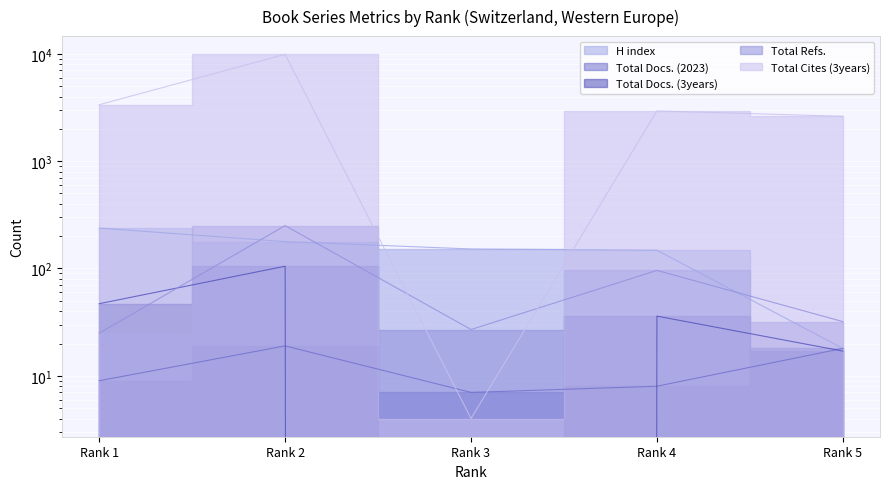

Reading left to right, transcribe all the data shown in this chart.

H index: 238	178	152	148	18
Total Docs. (2023): 9	19	7	8	18
Total Docs. (3years): 47	105	0	36	17
Total Refs.: 25	251	27	96	32
Total Cites (3years): 3358	9903	4	2940	2621